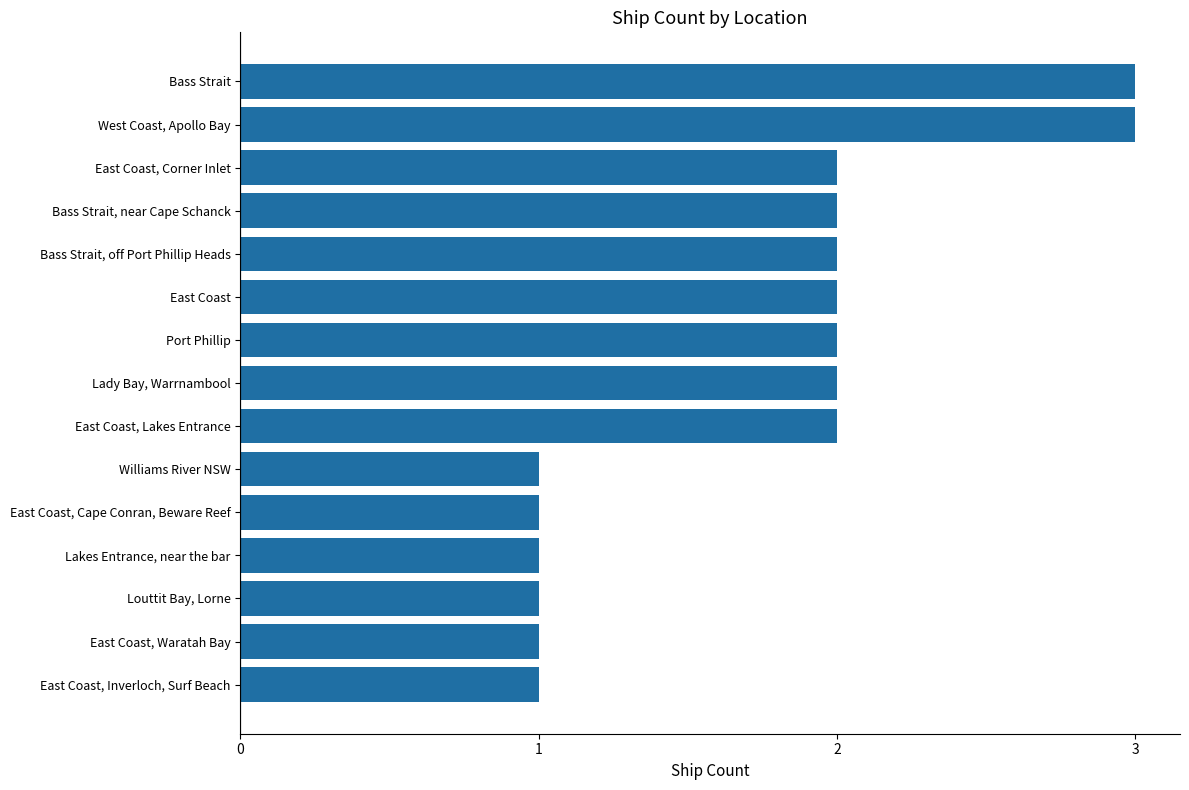

Are the bars grouped side by side (vs. stacked)?

No